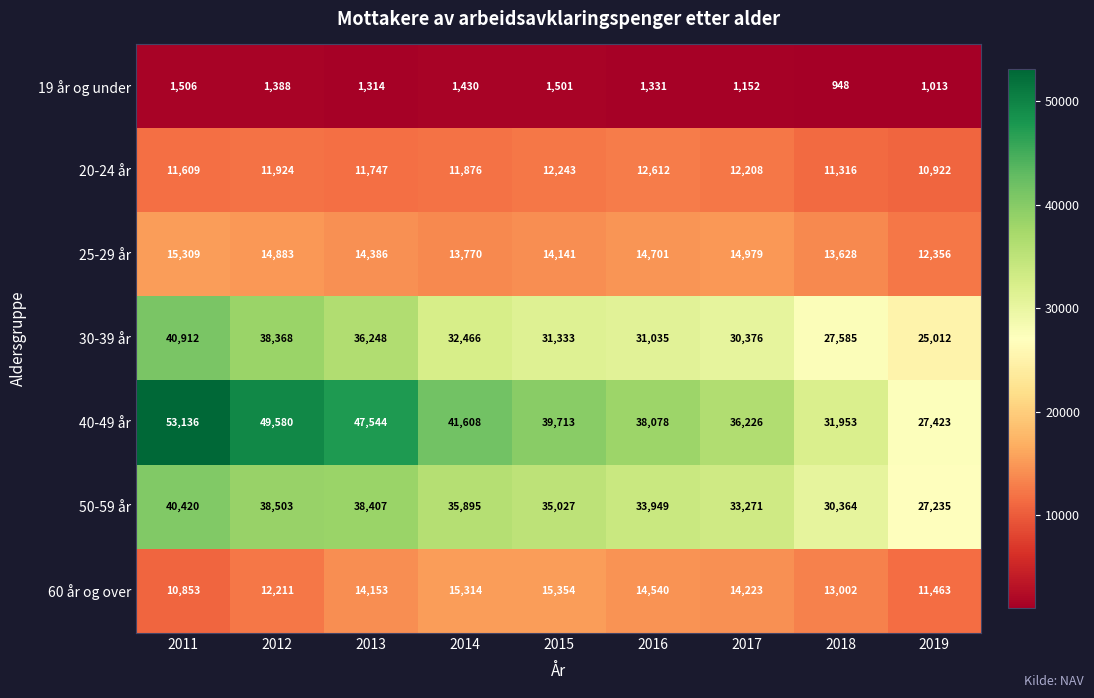

The value of 19 år og under at 2011 is 1506. True or false?

True